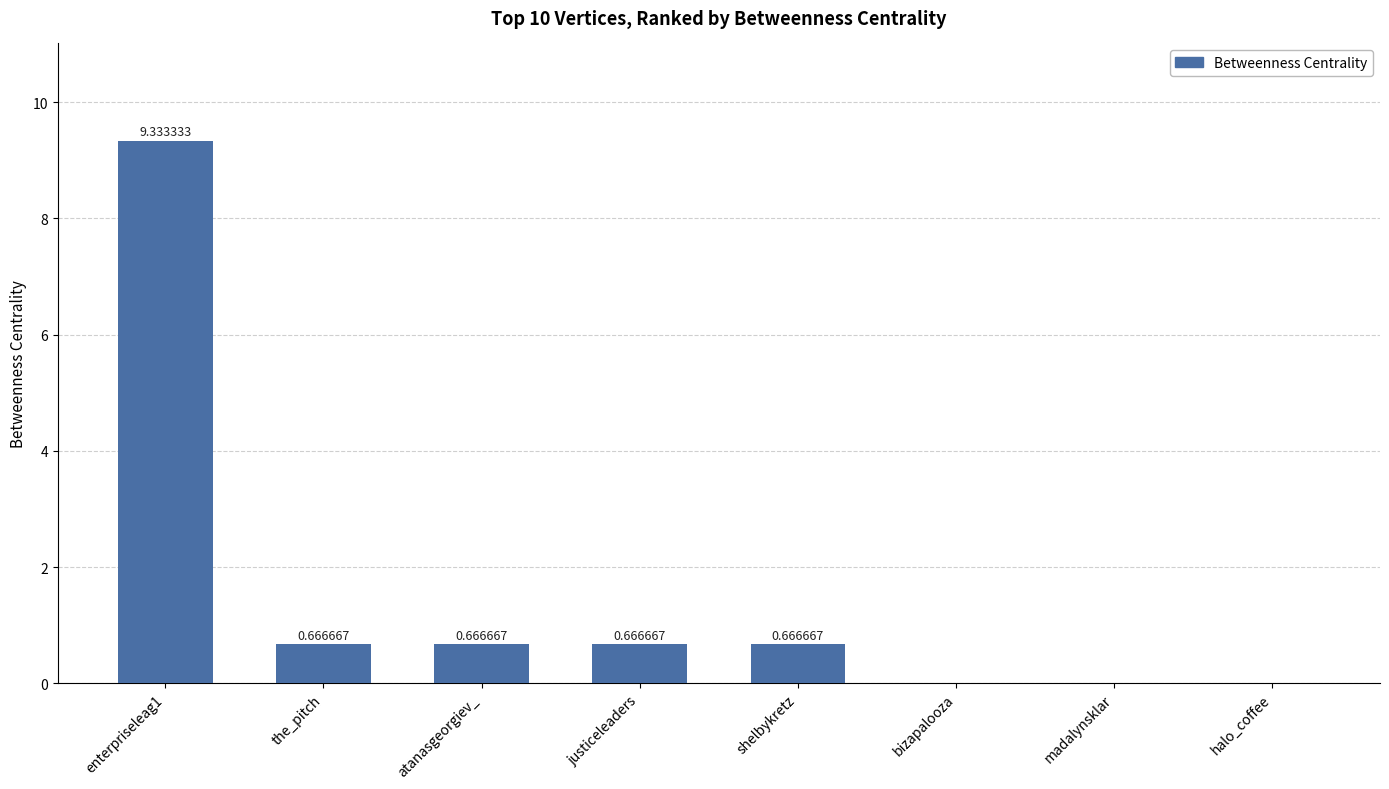

Which has a higher value, enterpriseleag1 or bizapalooza?

enterpriseleag1